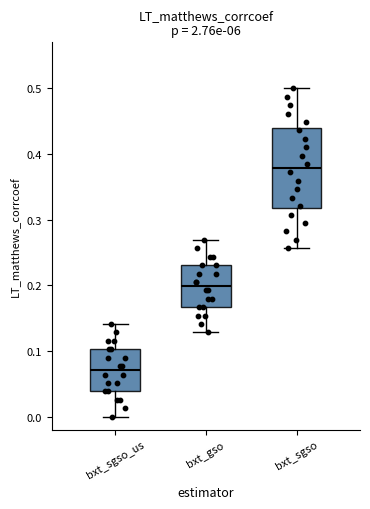

Which box's median line is the lowest?

bxt_sgso_us